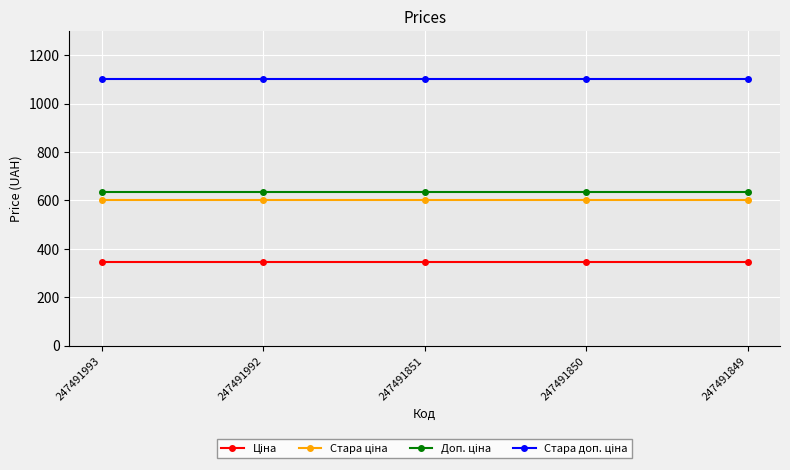

What is the greatest value displayed?

1100.0